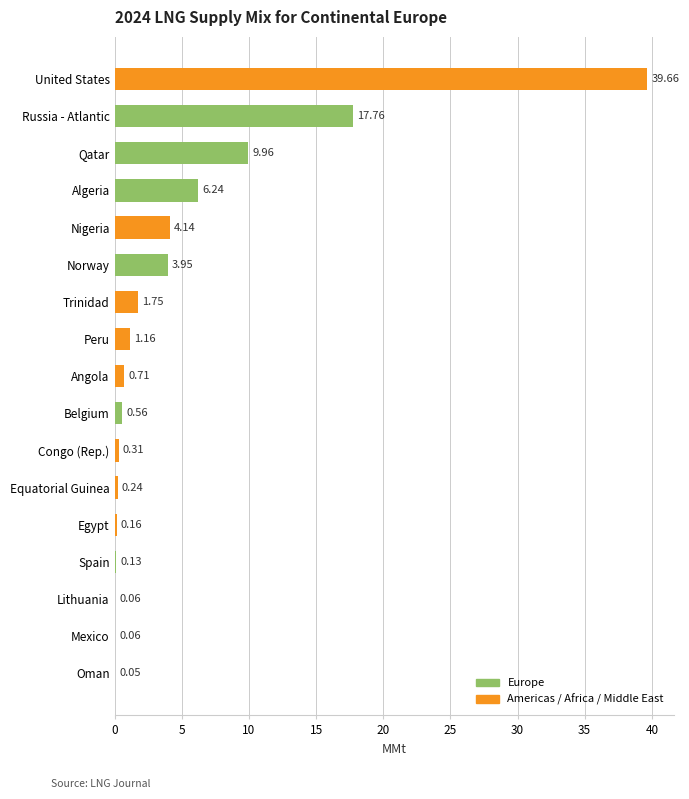

What is the change in value from Oman to Spain?

+0.1